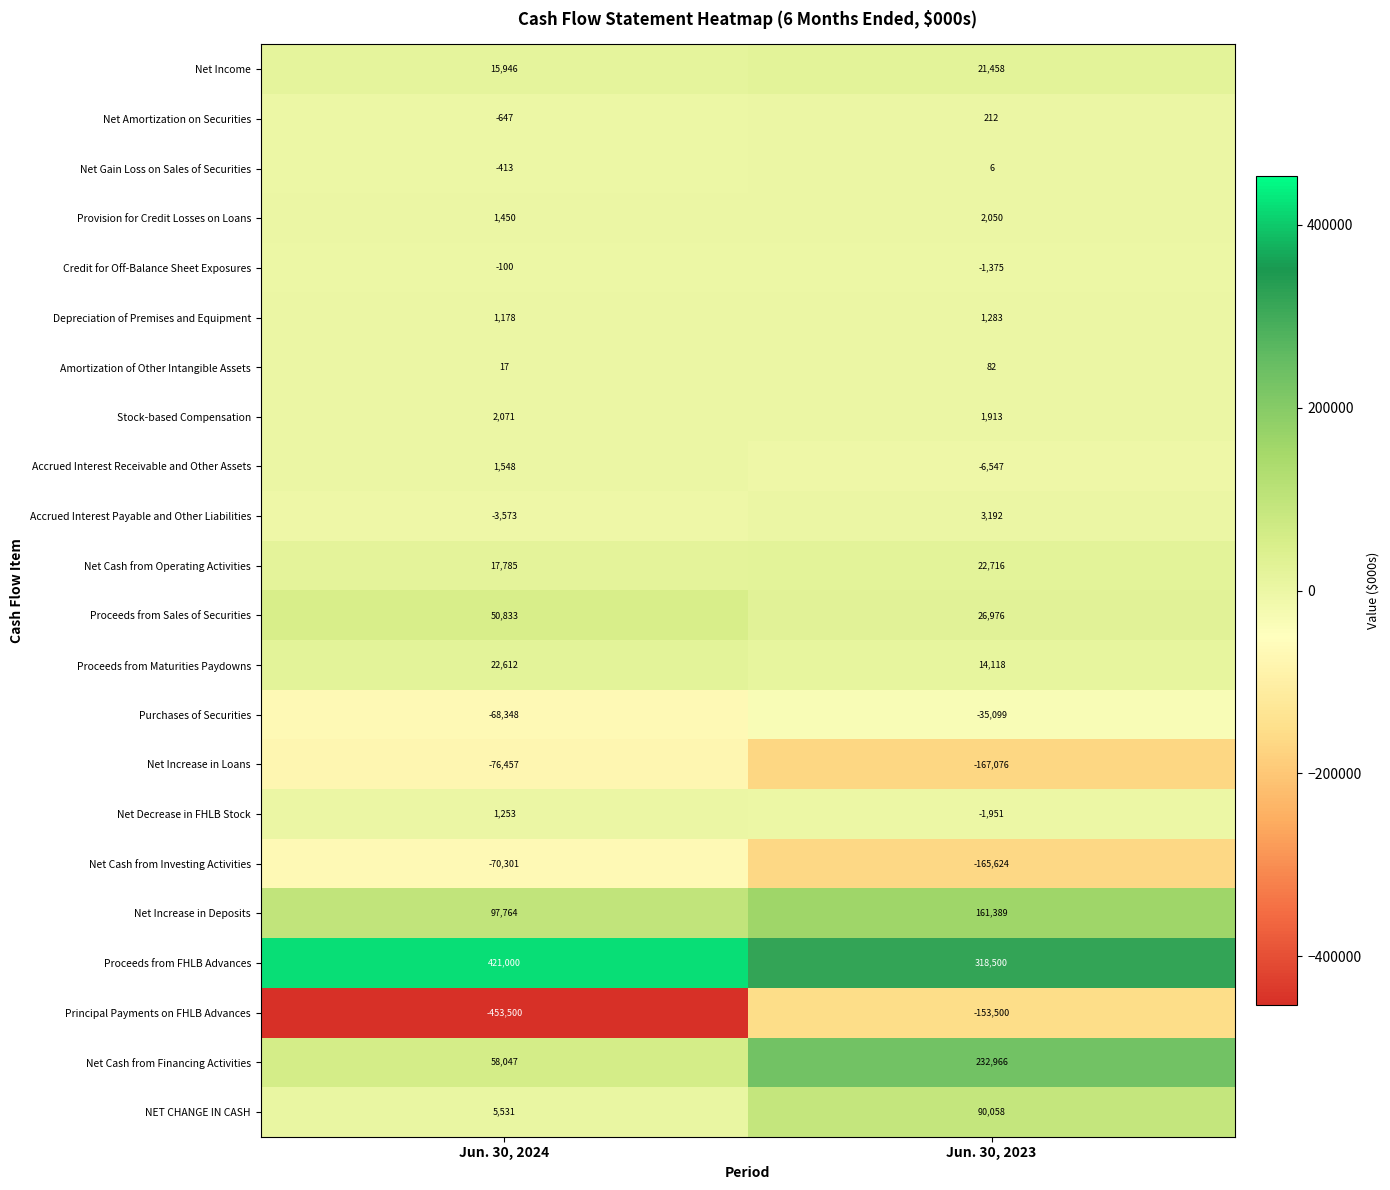

What value does the Net Gain Loss on Sales of Securities series have at Jun. 30, 2024, to the nearest 5?

-415